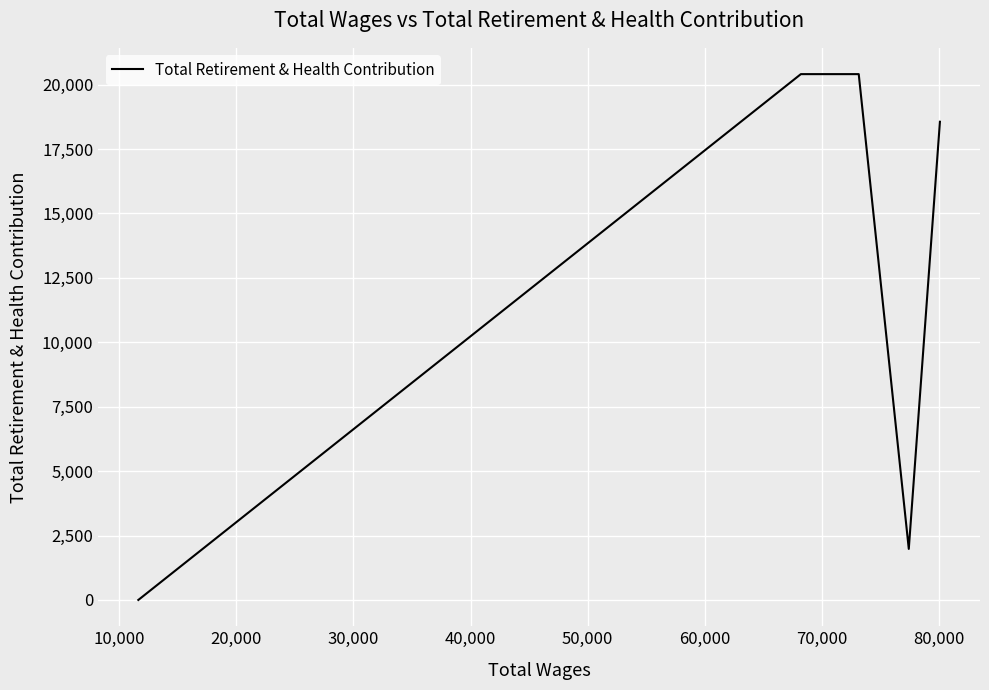

What is the average value?

13627